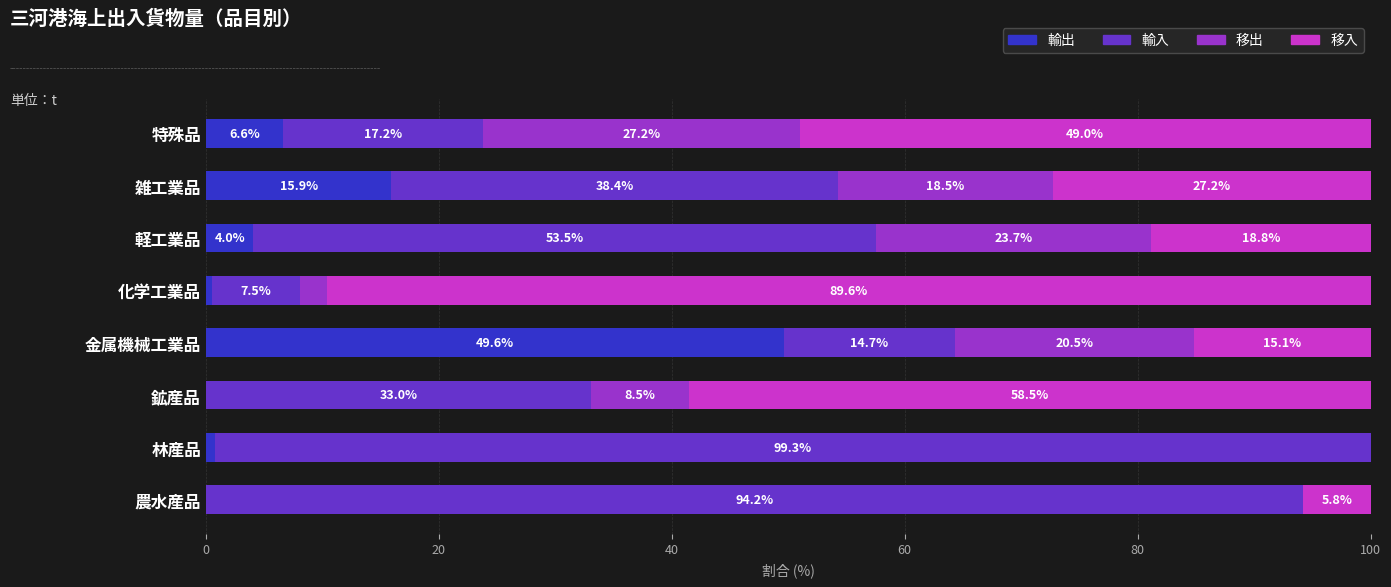

What is the total value across all series at 林産品?

100.0